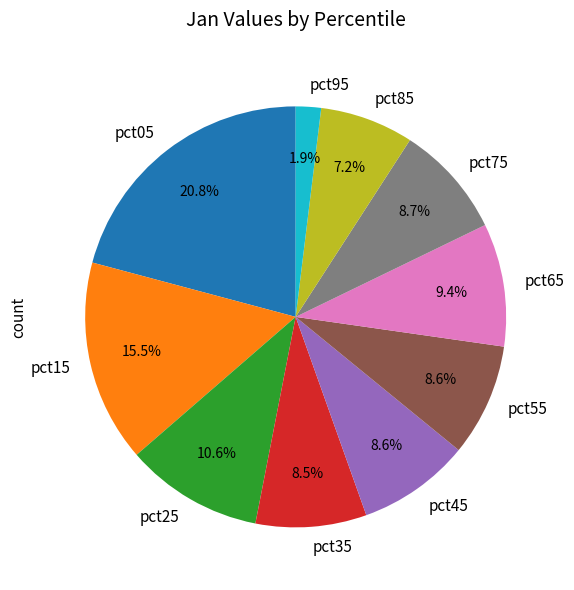

Does pct05 represent more than half of the total?

No